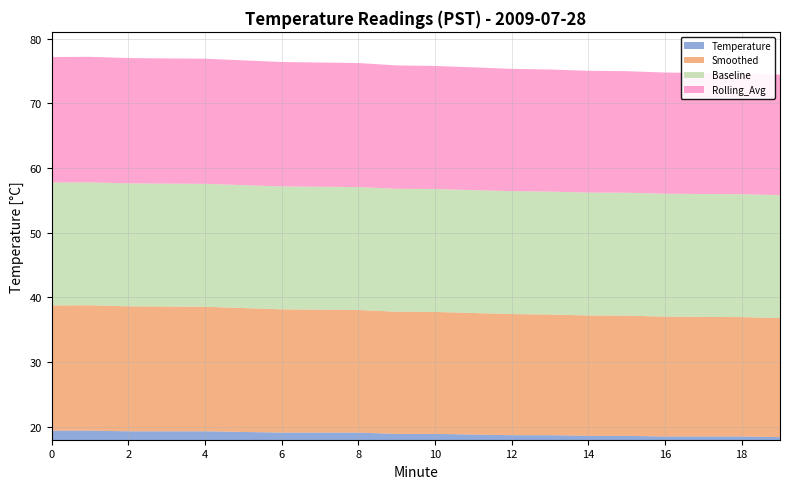

Reading left to right, transcribe all the data shown in this chart.

Temperature: 19.4	19.4	19.3	19.3	19.3	19.2	19.1	19.1	19.1	18.9	18.9	18.8	18.7	18.7	18.6	18.6	18.5	18.5	18.5	18.4
Smoothed: 19.4	19.4	19.3	19.3	19.2	19.1	19.1	19.0	18.9	18.9	18.9	18.8	18.7	18.6	18.6	18.6	18.5	18.5	18.4	18.4
Baseline: 19.0	19.0	19.0	19.0	19.0	19.0	19.0	19.0	19.0	19.0	19.0	19.0	19.0	19.0	19.0	19.0	19.0	19.0	19.0	19.0
Rolling_Avg: 19.4	19.4	19.4	19.4	19.3	19.3	19.2	19.2	19.2	19.1	19.0	19.0	18.9	18.9	18.8	18.8	18.7	18.7	18.7	18.6